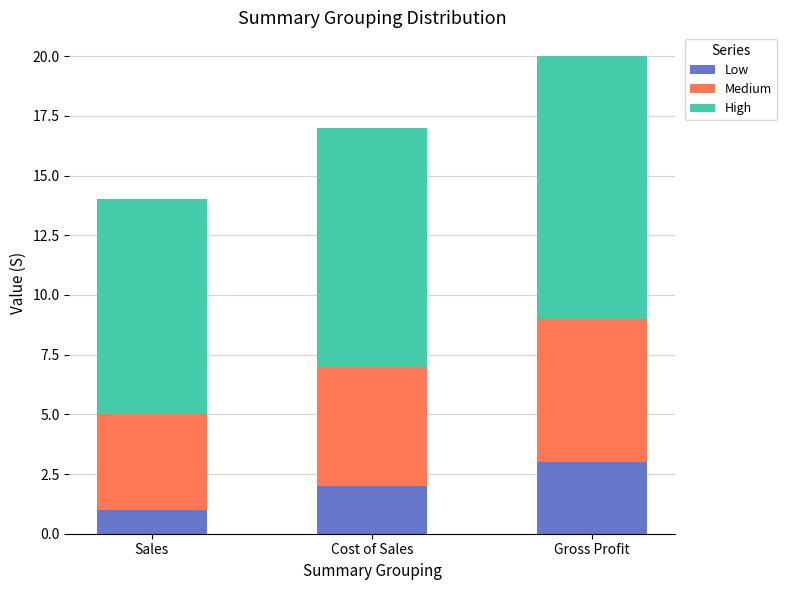

The Low series shows 1 at Gross Profit. True or false?

False